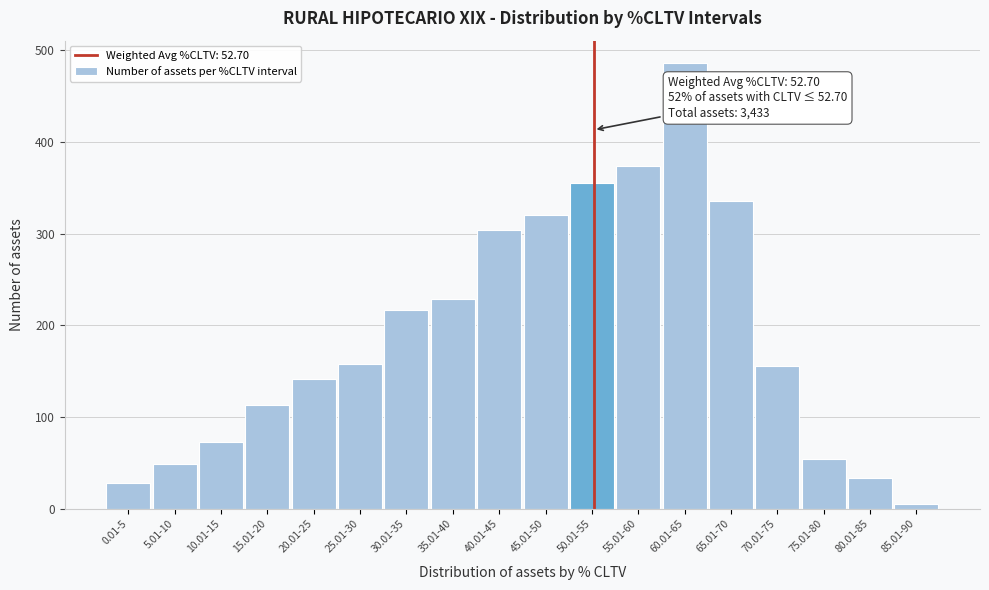

What is the difference between the second highest and minimum values?

369